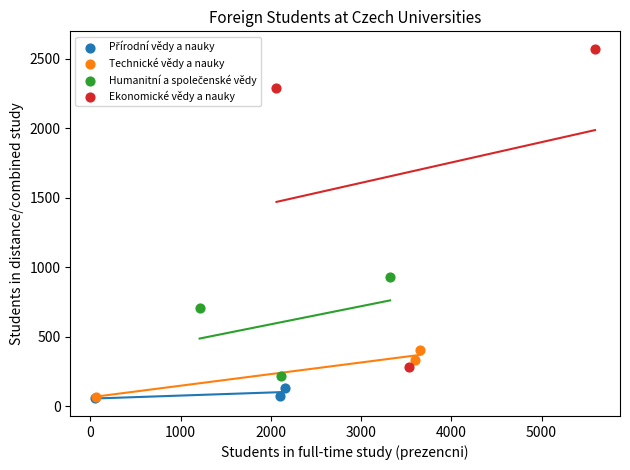

Which series reaches the maximum Y coordinate?

Ekonomické vědy a nauky